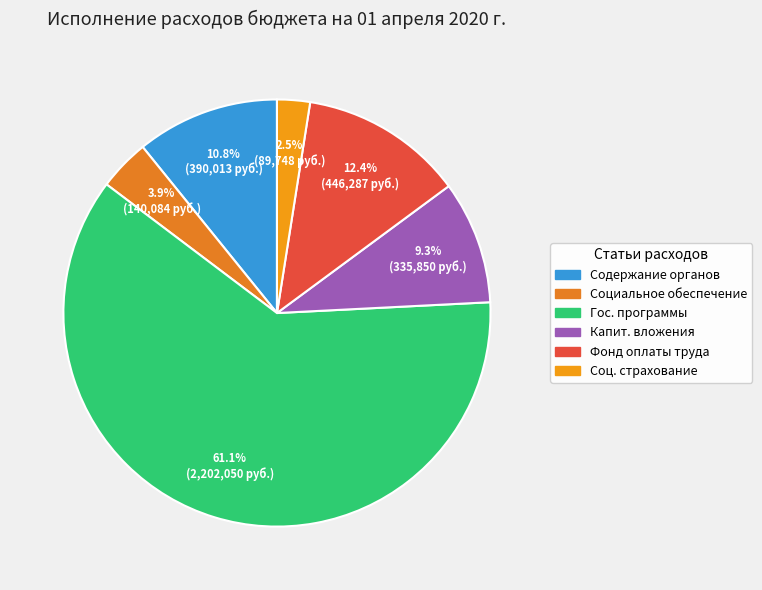

How many segments does this pie chart have?

6